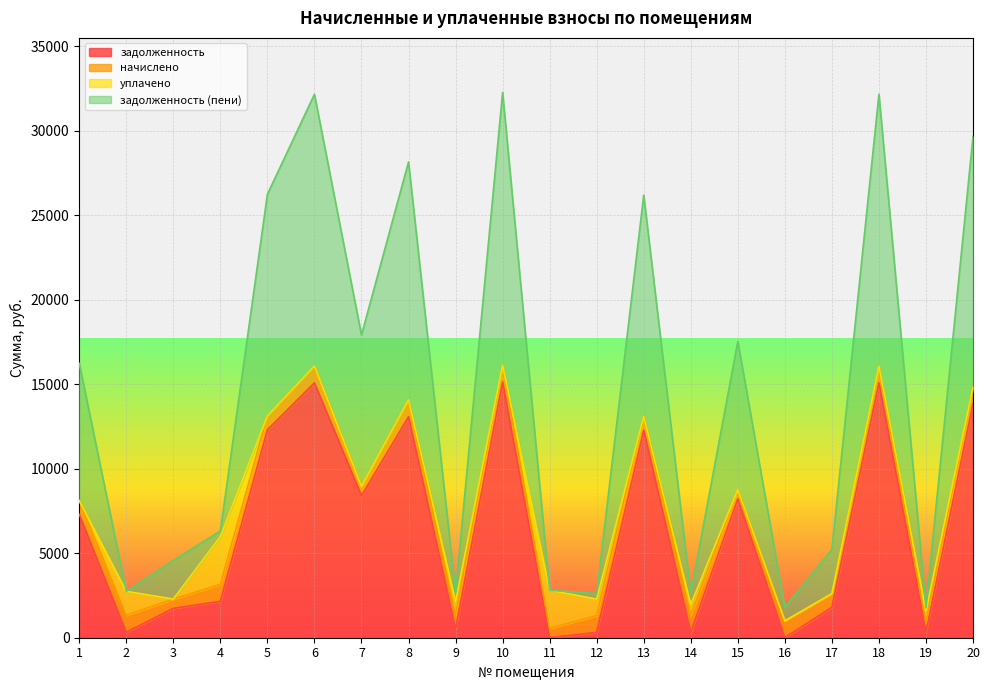

At which category does задолженность reach its first local valley?

2